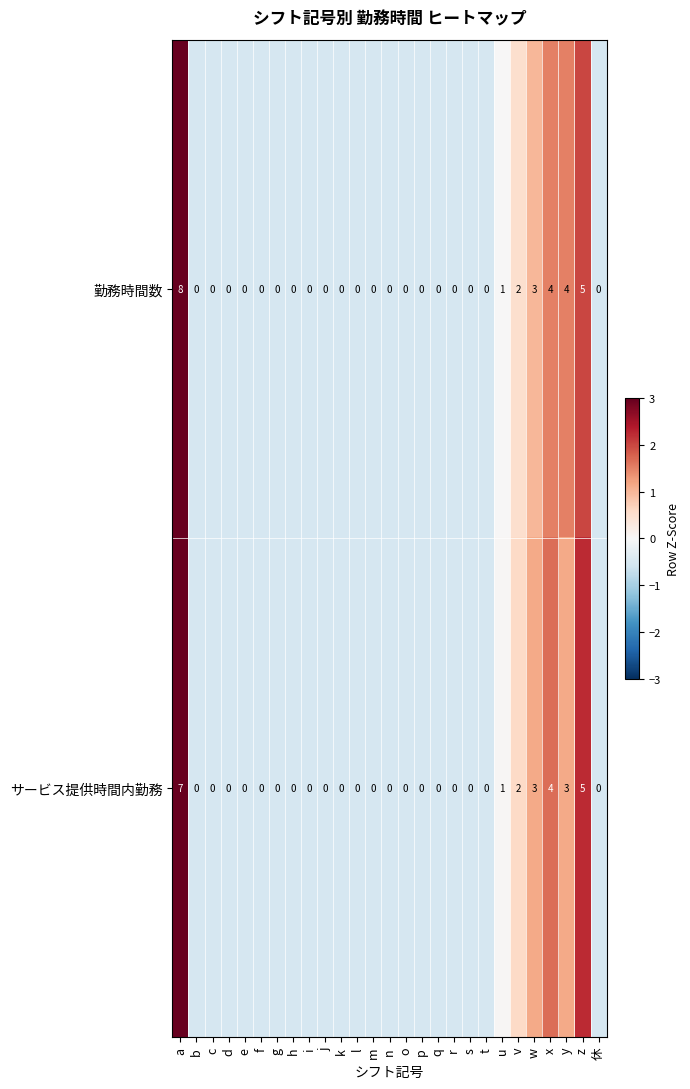

True or false: サービス提供時間内勤務 has a value of 5 at a.

False